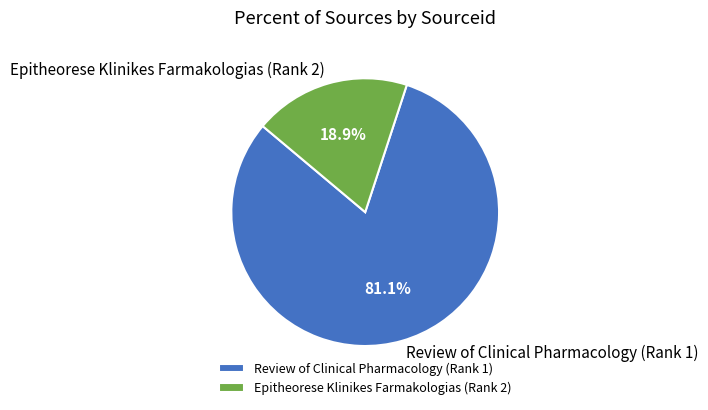

Approximately how many times larger is the value at Review of Clinical Pharmacology (Rank 1) compared to Epitheorese Klinikes Farmakologias (Rank 2)?

4.3